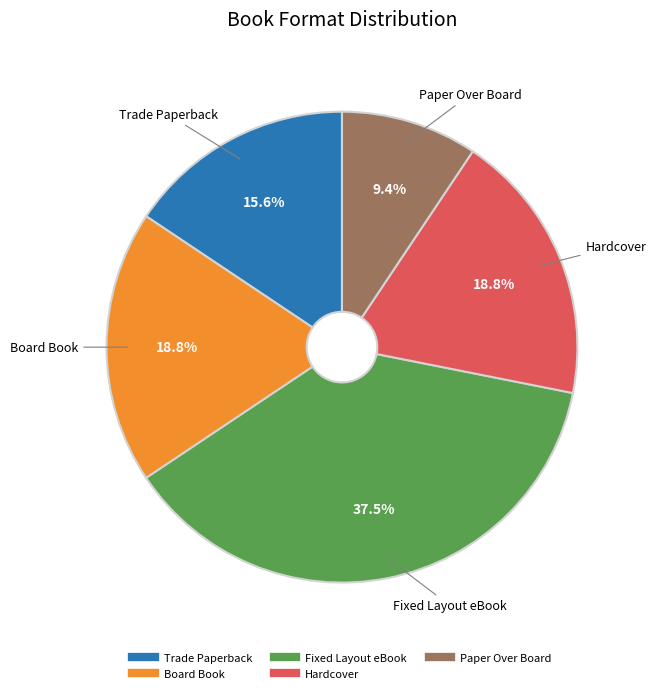

To the nearest percent, what is the difference between the largest and smallest slice percentages?

28%